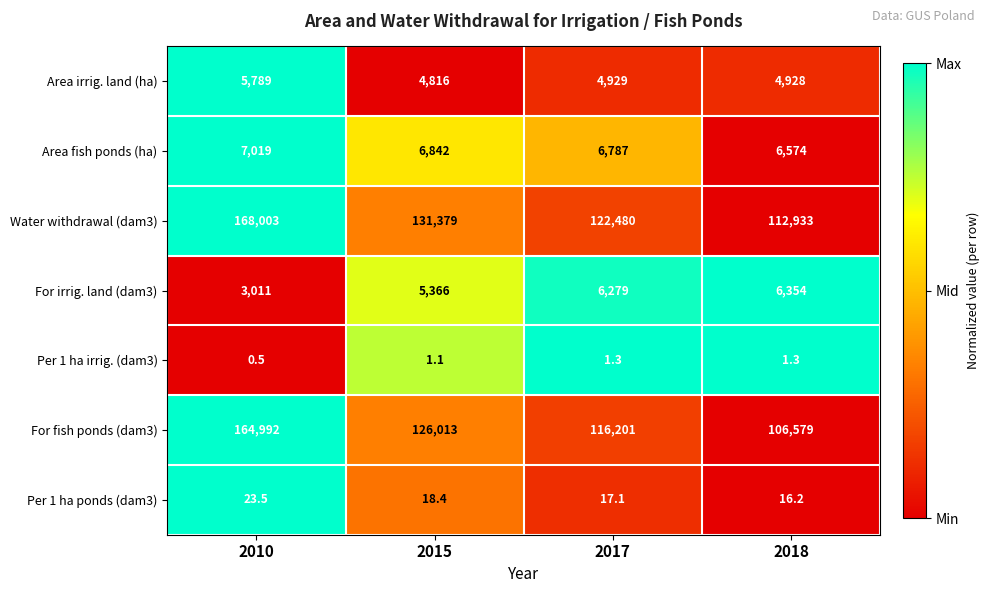

What is the difference between the highest and lowest values at 2010?

168002.5